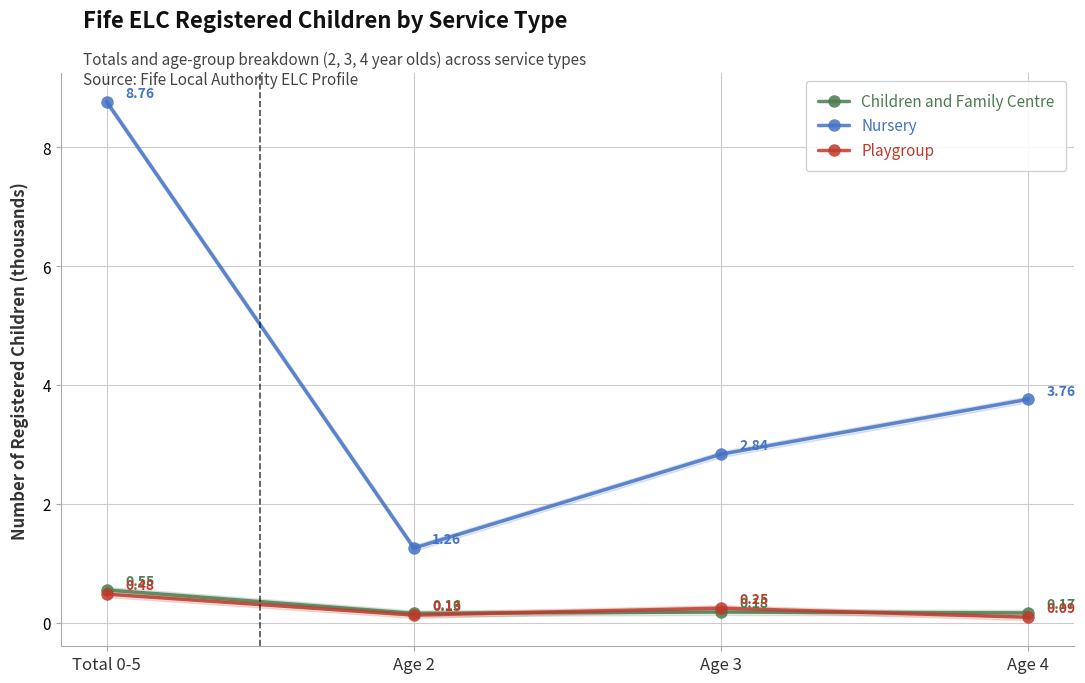

The value of Children and Family Centre at Age 3 is 0.3. True or false?

False